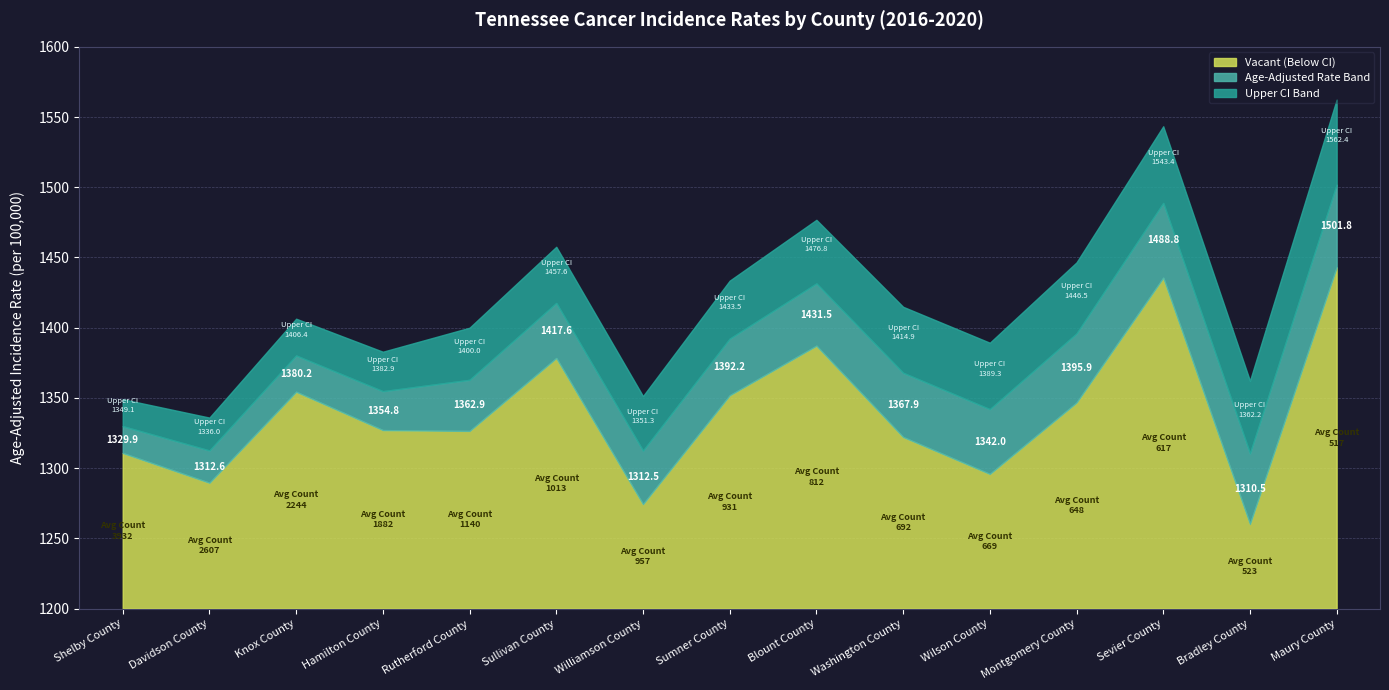

True or false: Age-Adjusted Rate and Upper 95% CI cross at least once.

False